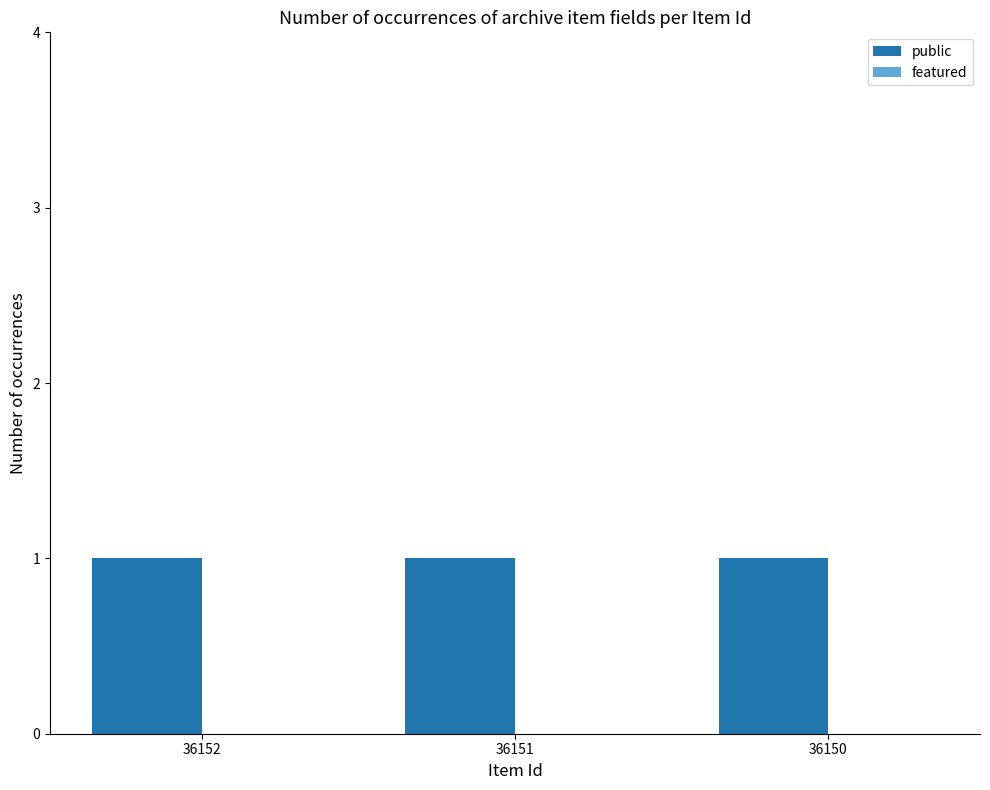

The value of public at 36150 is 1. True or false?

True